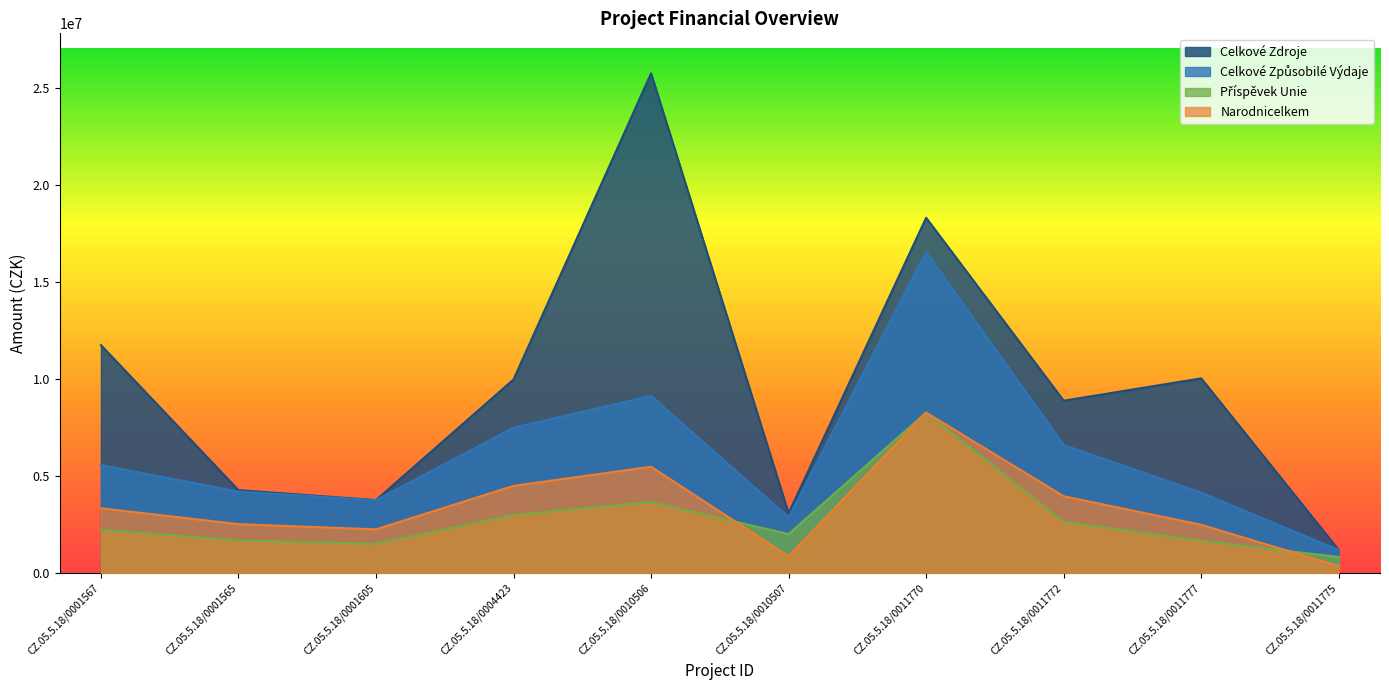

How many values in the Celkové Zdroje series are below 9975454?

5